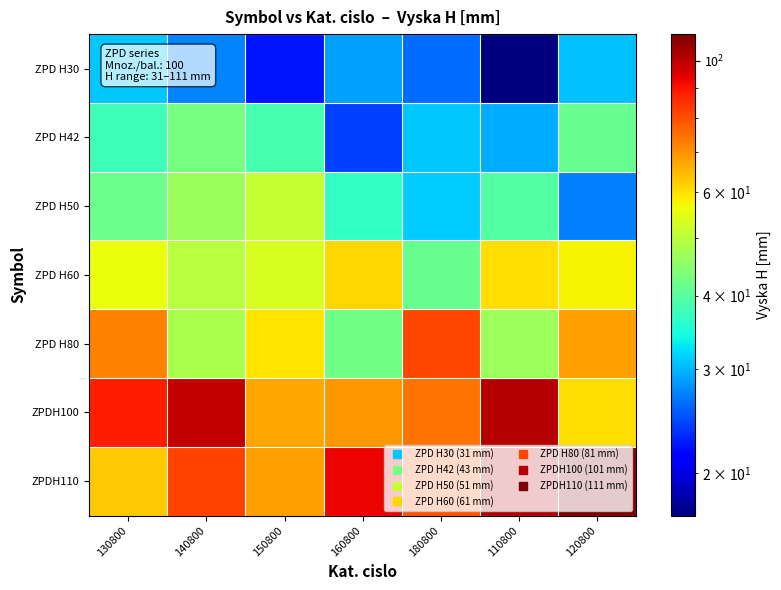

What is the minimum value shown in the chart?

17.0